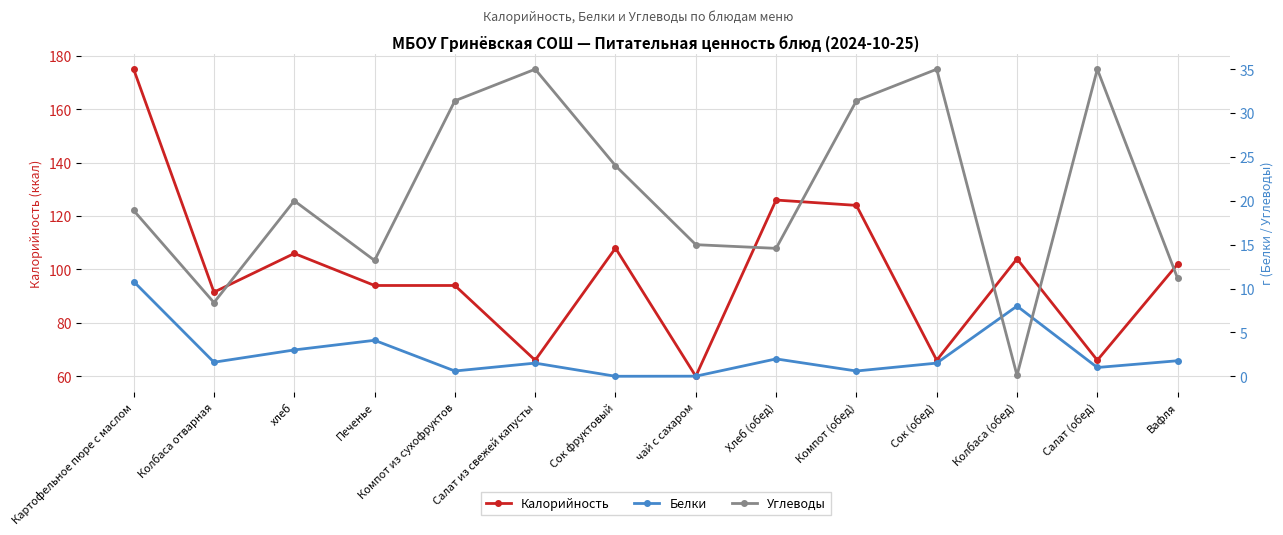

What is the difference between the Белки values at Салат (обед) and Компот (обед)?

0.4